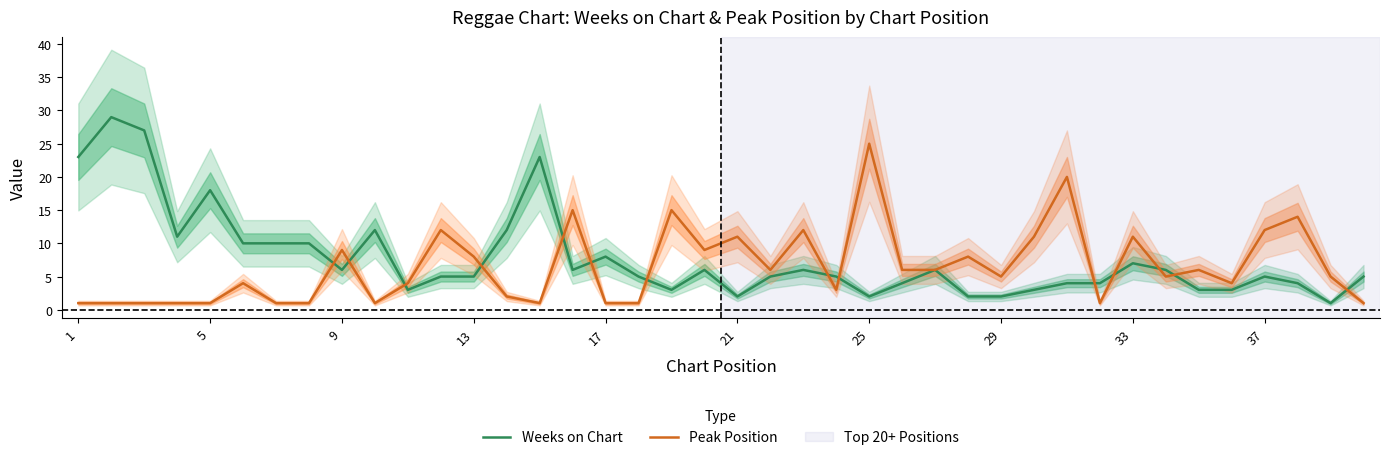

True or false: Peak Position has a value of 11 at 33.

True